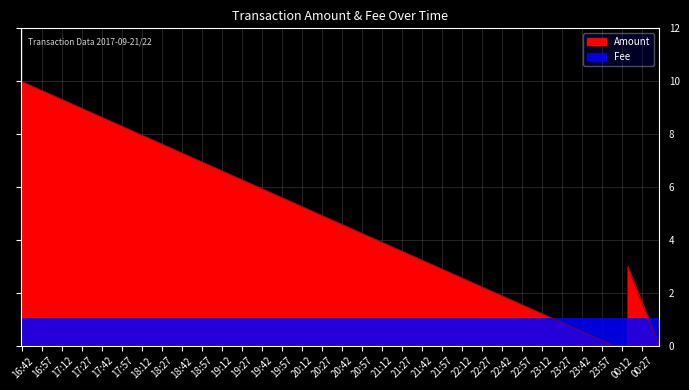

Rank the series by their average value, from highest to lowest.

Amount, Fee